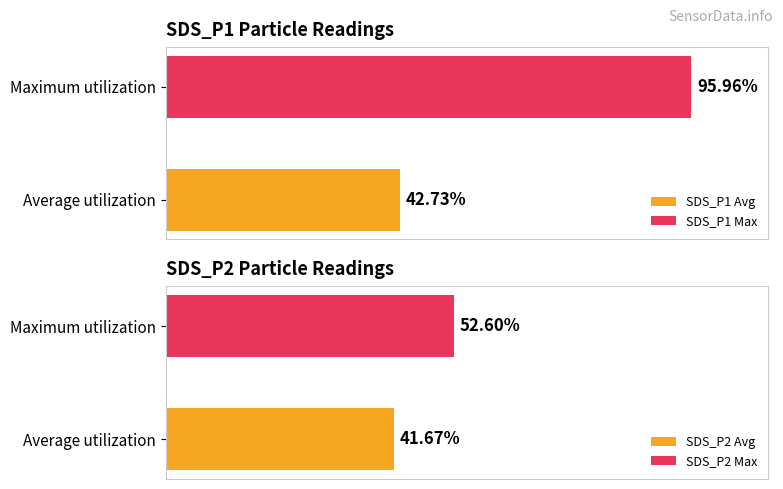

How many bars are there in each group?

2